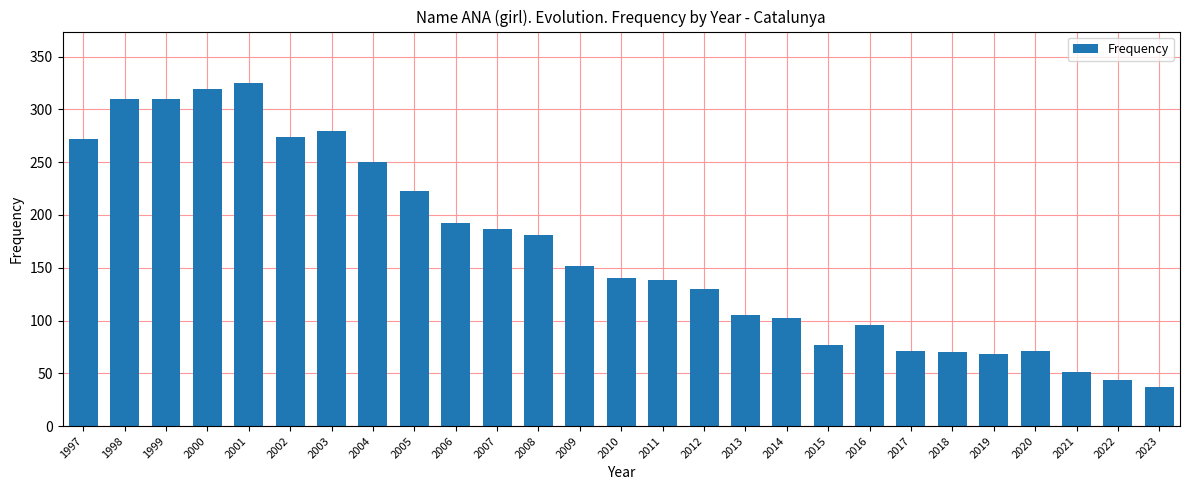

Is it true that the value at 2009 is 227?

False